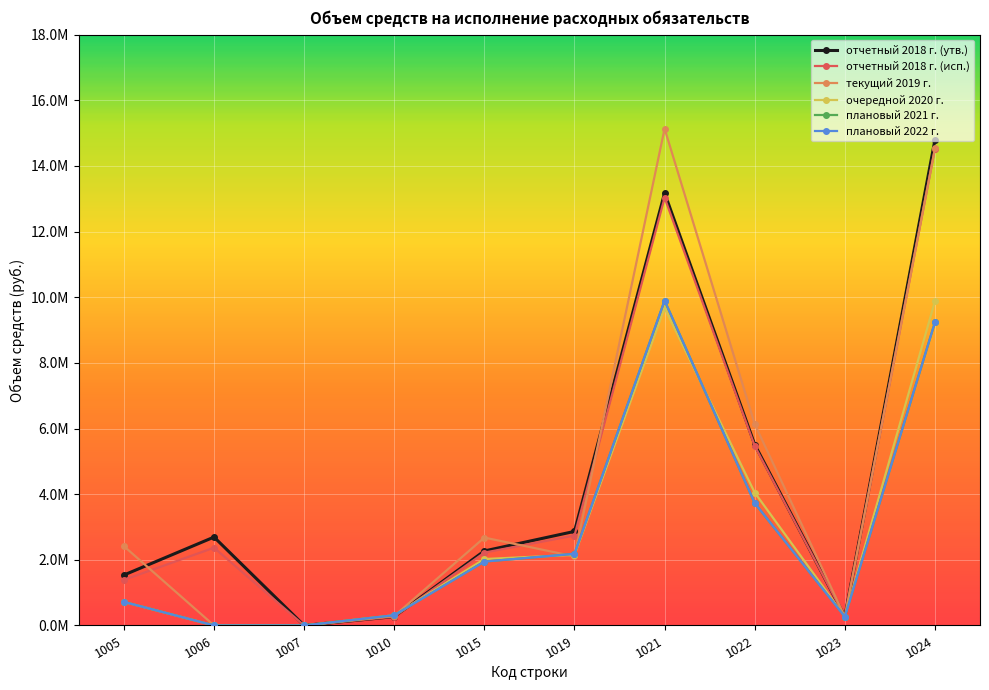

Which series has the largest range (max minus min)?

текущий 2019 г.